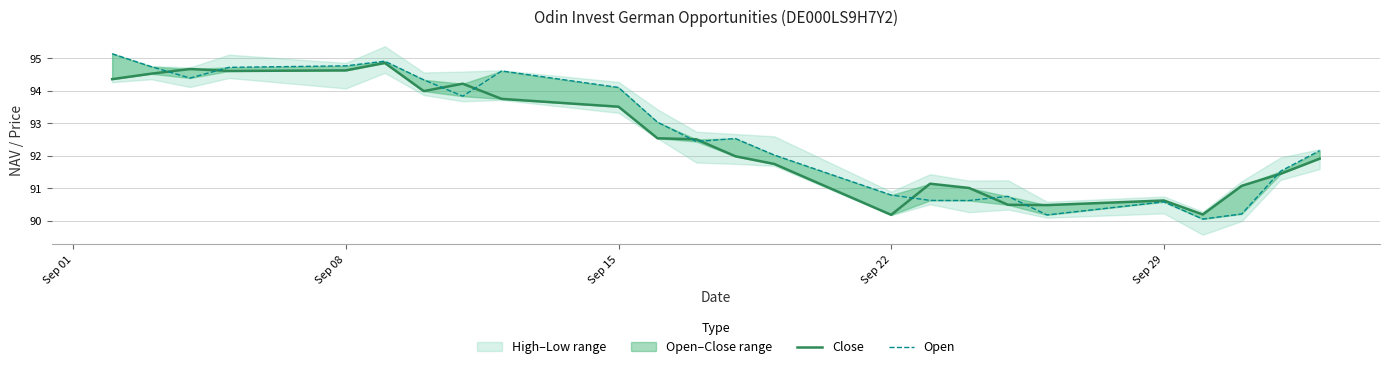

Reading left to right, list all the values displayed in this chart.

Close: 94.4	94.5	94.7	94.6	94.6	94.9	94.0	94.2	93.8	93.5	92.5	92.5	92.0	91.7	90.2	91.1	91.0	90.5	90.5	90.6	90.2	91.1	91.4	91.9
Open: 95.1	94.7	94.4	94.7	94.8	94.9	94.3	93.8	94.6	94.1	93.0	92.4	92.5	92.0	90.8	90.6	90.6	90.7	90.2	90.6	90.0	90.2	91.5	92.2